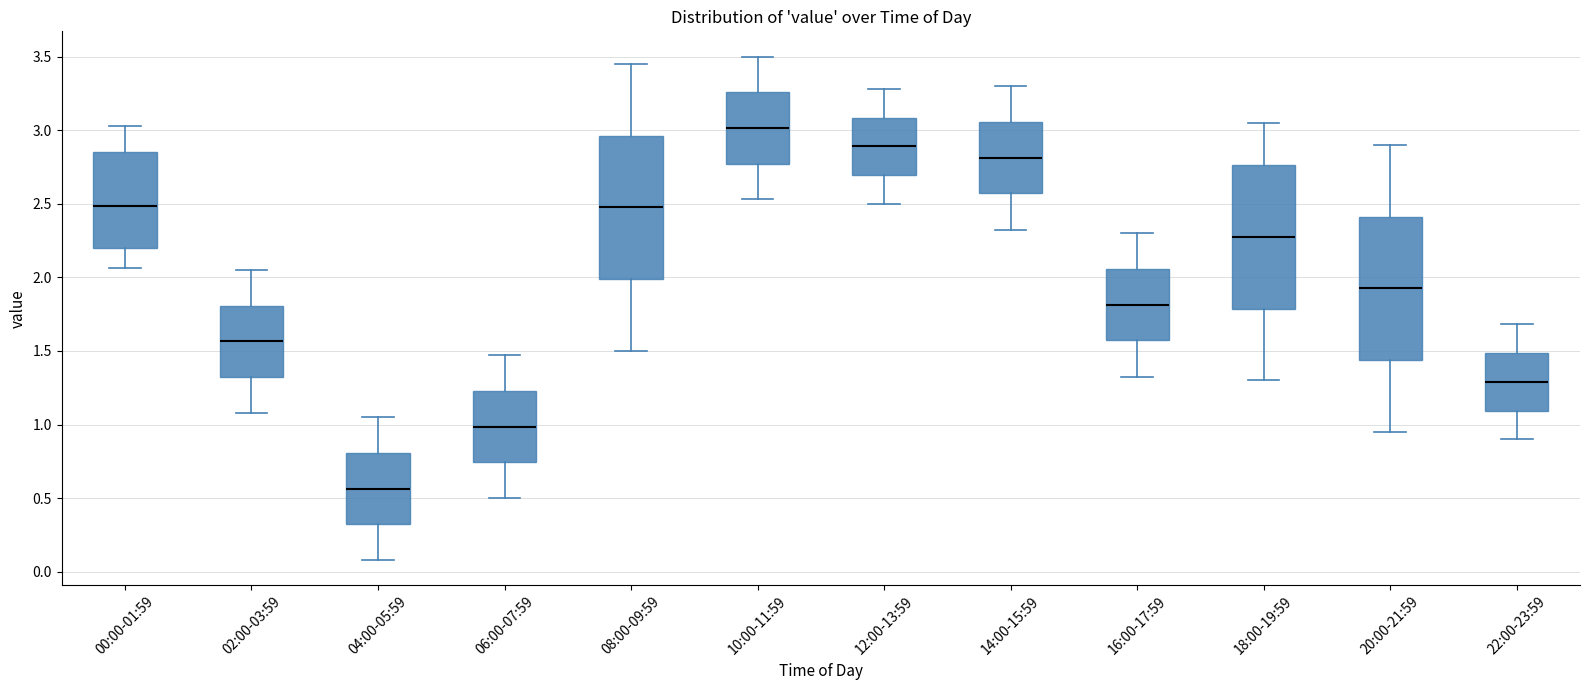

Reading left to right, read every box against the y-axis: the position of its median line, the range the box covers, and the ends of its whiskers. The values are not printed on the chart, so give them approximately, as read against the axis.

00:00-01:59: median 2.50, box 2.20 to 2.85, whiskers 2.05 to 3.05
02:00-03:59: median 1.55, box 1.30 to 1.80, whiskers 1.10 to 2.05
04:00-05:59: median 0.55, box 0.30 to 0.80, whiskers 0.10 to 1.05
06:00-07:59: median 1.00, box 0.75 to 1.25, whiskers 0.50 to 1.45
08:00-09:59: median 2.50, box 2.00 to 2.95, whiskers 1.50 to 3.45
10:00-11:59: median 3.00, box 2.75 to 3.25, whiskers 2.55 to 3.50
12:00-13:59: median 2.90, box 2.70 to 3.10, whiskers 2.50 to 3.30
14:00-15:59: median 2.80, box 2.55 to 3.05, whiskers 2.30 to 3.30
16:00-17:59: median 1.80, box 1.55 to 2.05, whiskers 1.30 to 2.30
18:00-19:59: median 2.30, box 1.80 to 2.75, whiskers 1.30 to 3.05
20:00-21:59: median 1.95, box 1.45 to 2.40, whiskers 0.95 to 2.90
22:00-23:59: median 1.30, box 1.10 to 1.50, whiskers 0.90 to 1.70